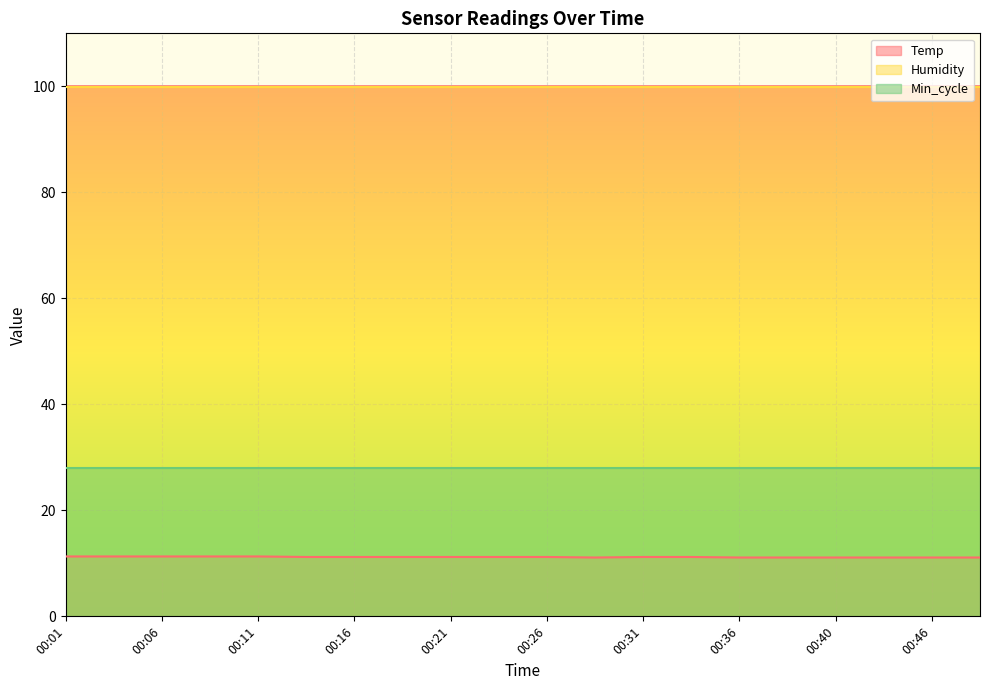

Read the Temp value at 00:16.

11.2